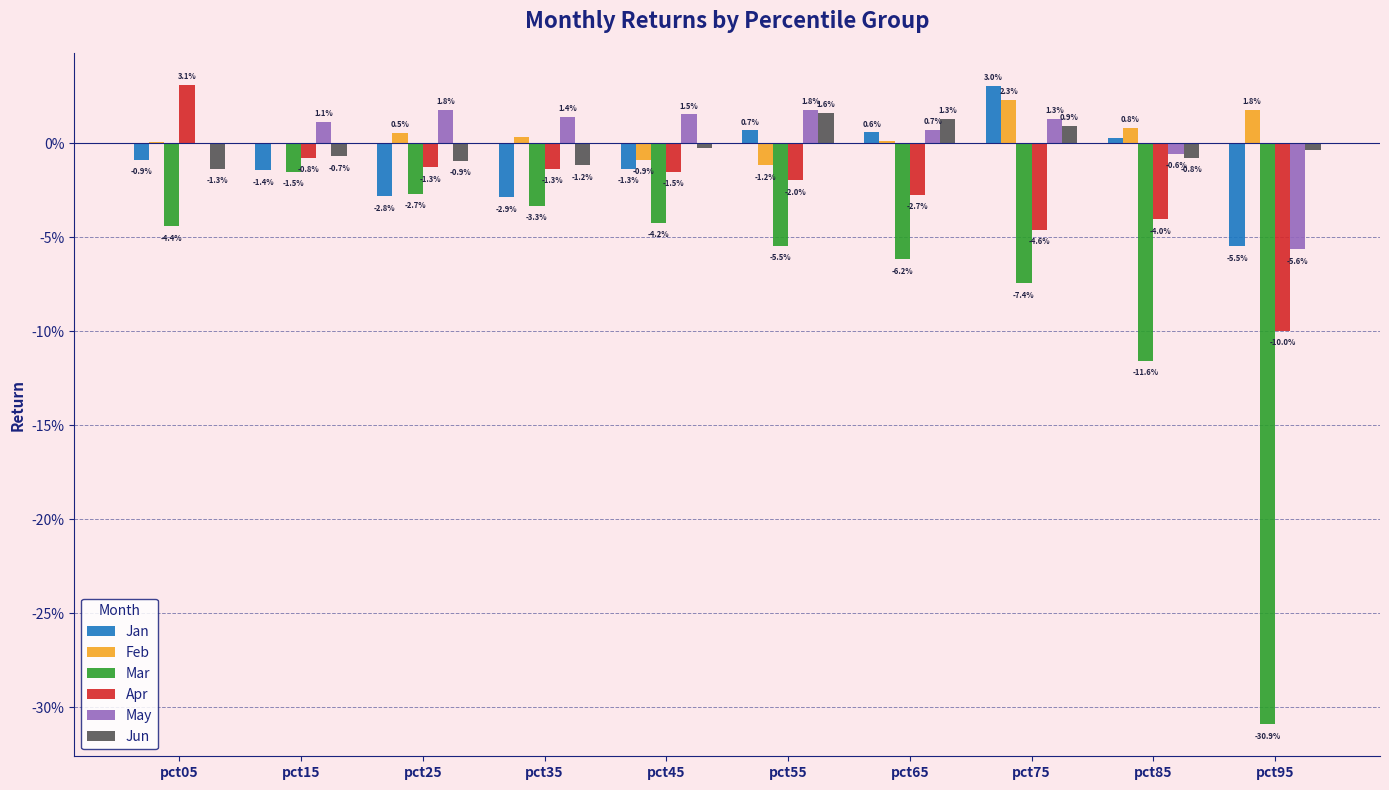

Does the chart contain stacked bars?

No